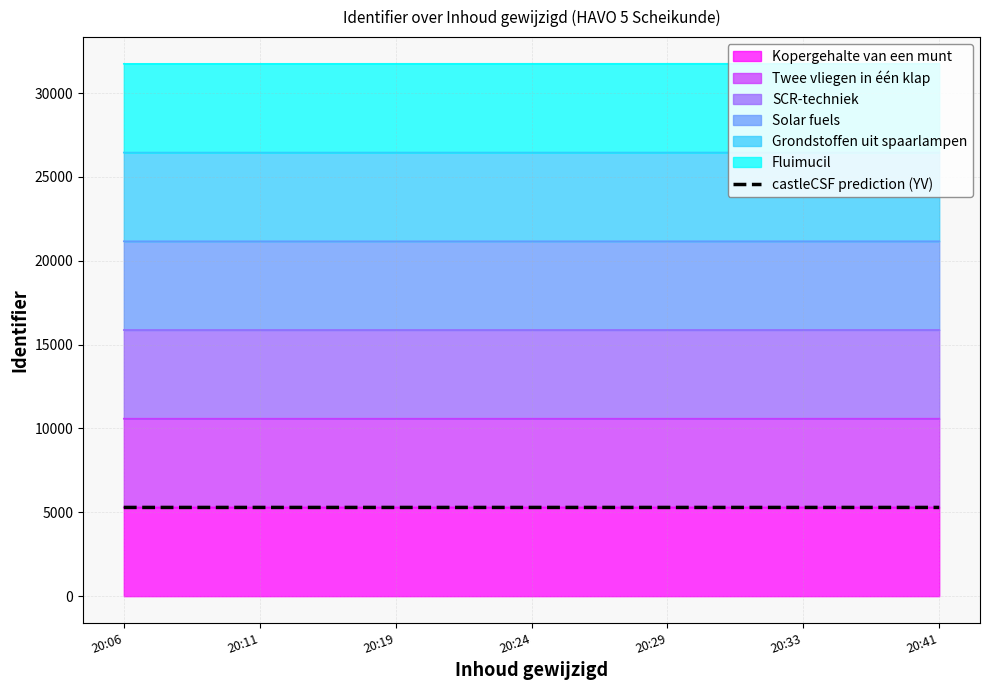

Count the values in the range 5291 to 5292.

7